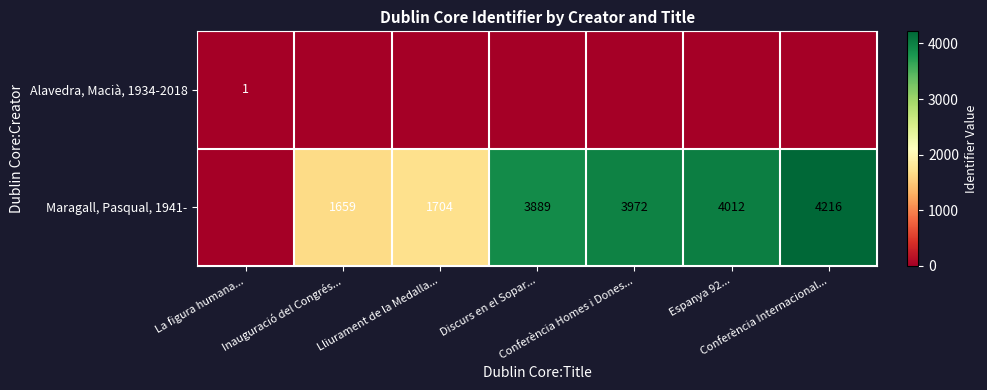

Which series has the widest spread of values?

Maragall, Pasqual, 1941-